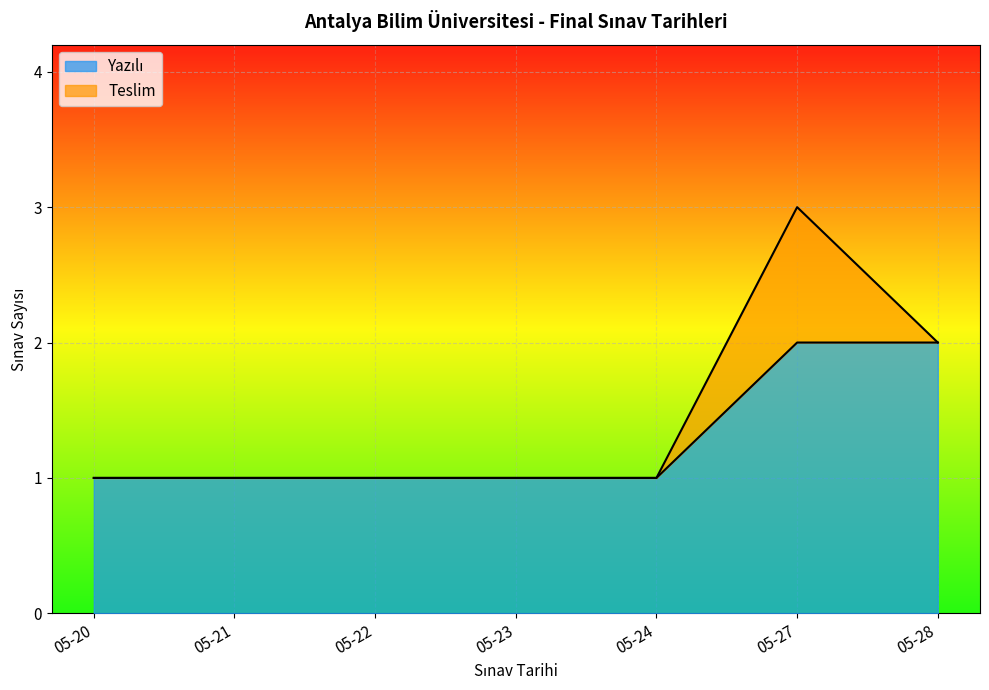

Does the chart display data point markers on the line(s)?

No